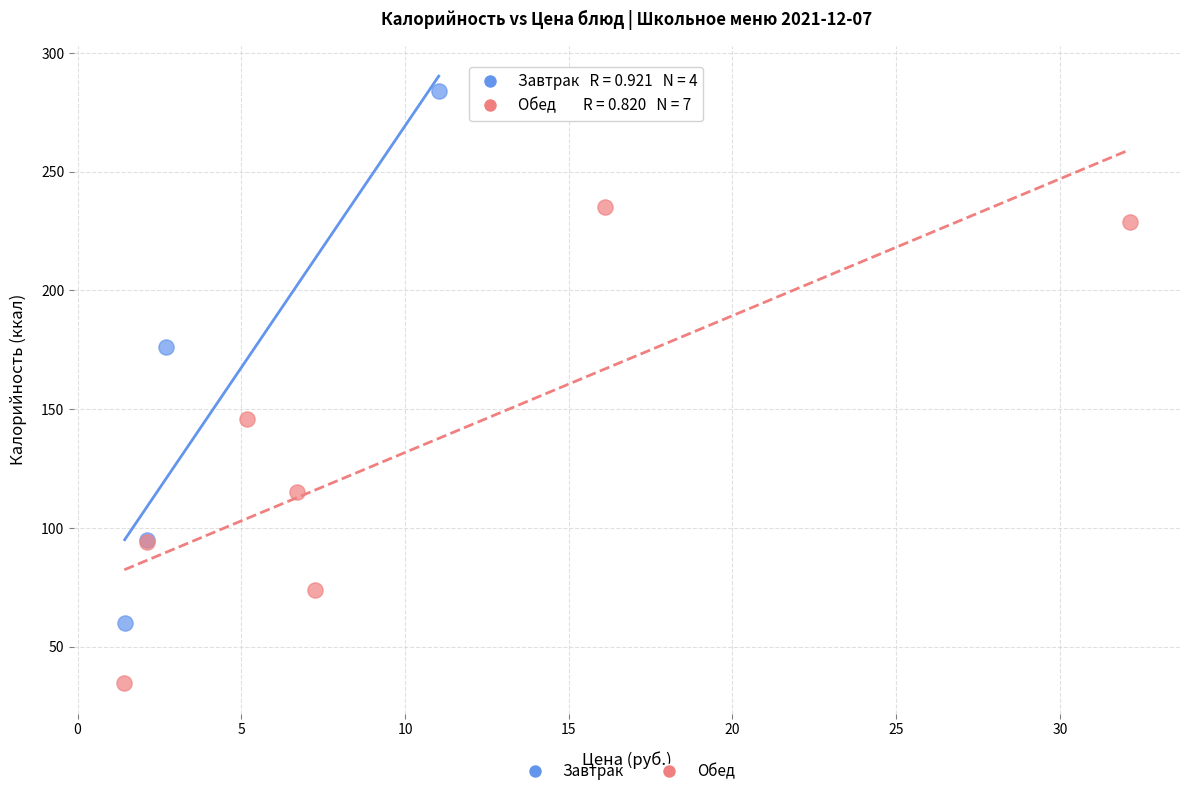

Which series reaches the minimum Y coordinate?

Обед